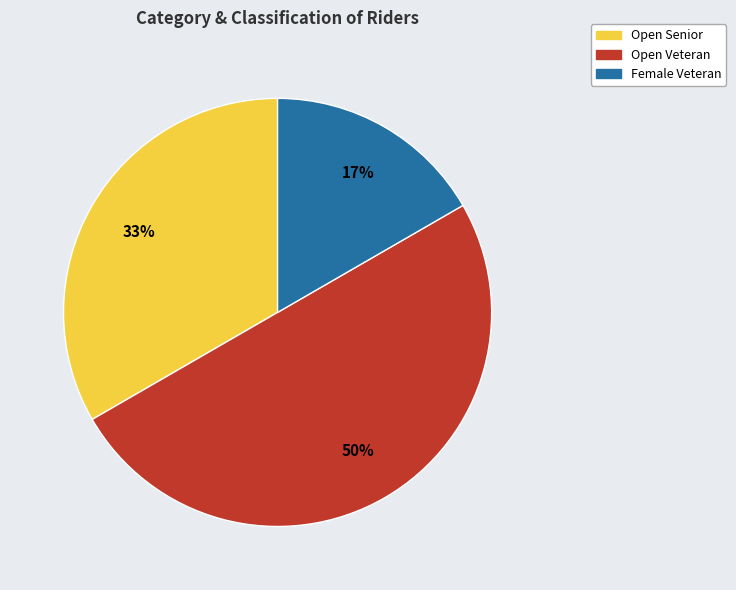

To the nearest percent, what is the combined percentage of Open Senior and Open Veteran?

83%